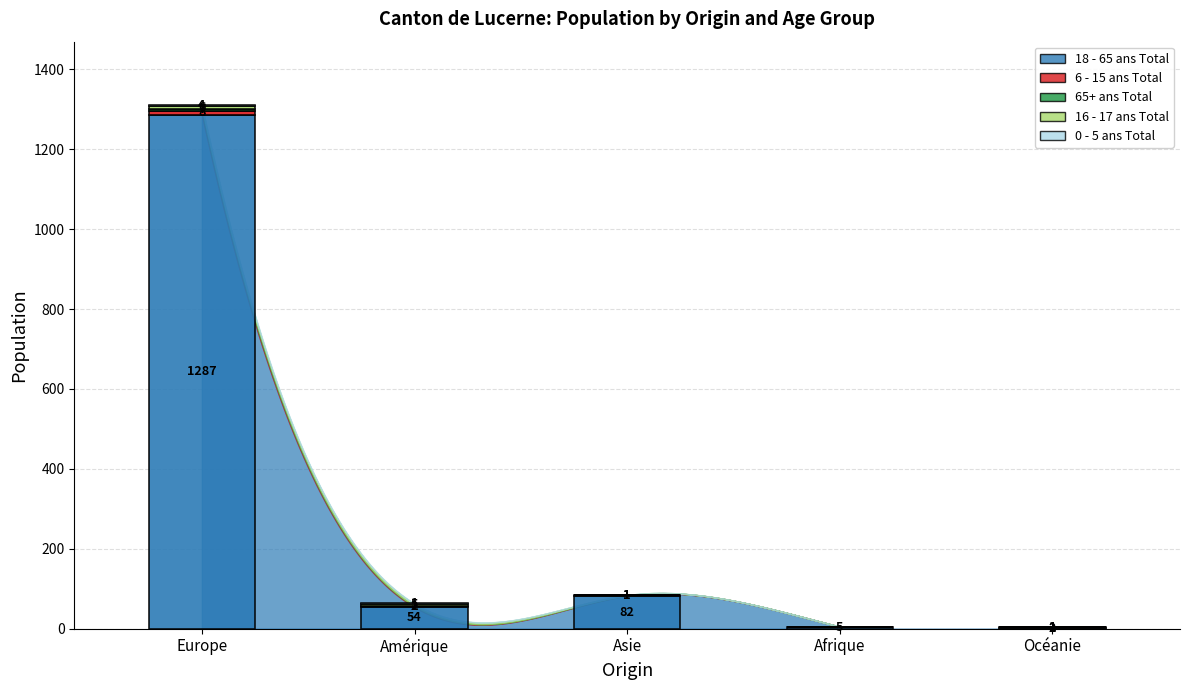

True or false: 0 - 5 ans Total and 6 - 15 ans Total intersect in this chart.

False